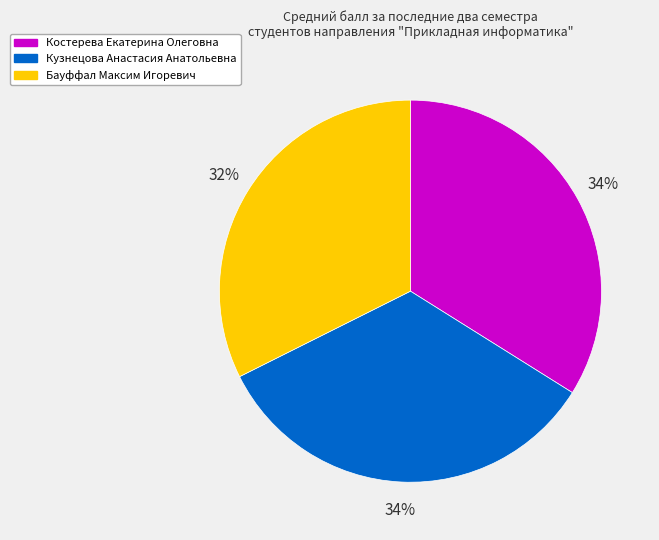

Does any single category account for the majority?

No